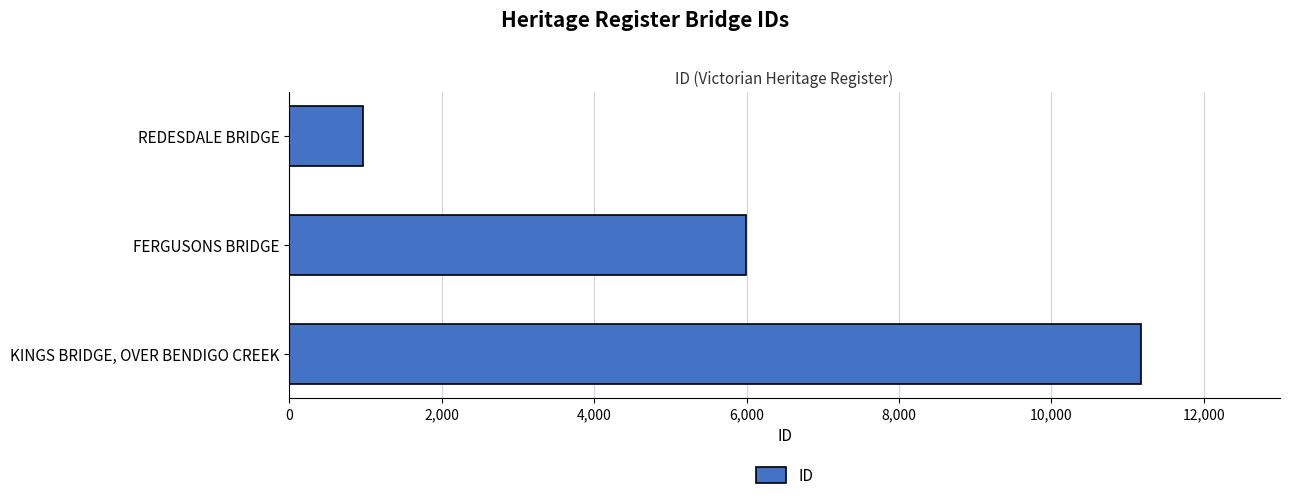

What is the change in value from FERGUSONS BRIDGE to KINGS BRIDGE, OVER BENDIGO CREEK?

+5179